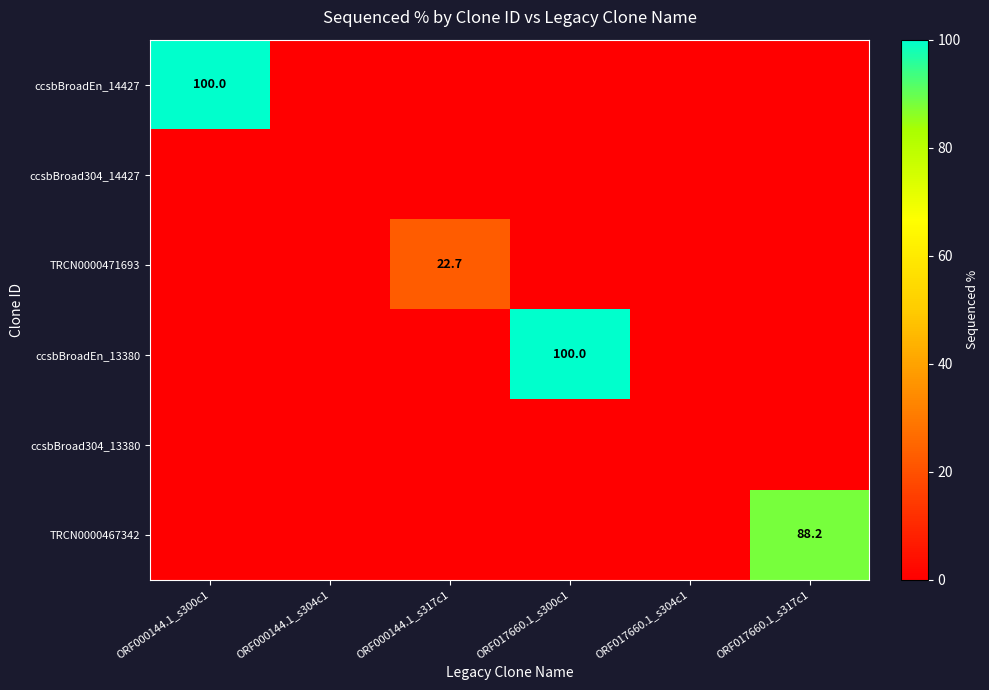

Is it true that ccsbBroadEn_14427 equals 100.0 at ORF000144.1_s300c1?

True